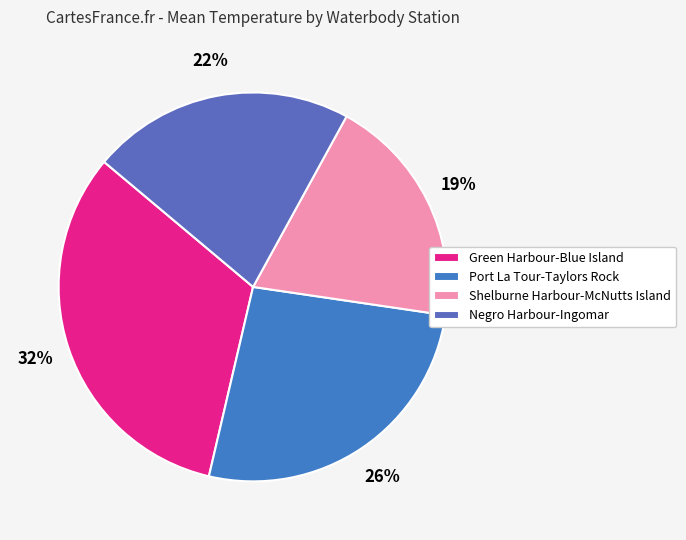

What is the smallest slice in the pie chart?

Shelburne Harbour-McNutts Island